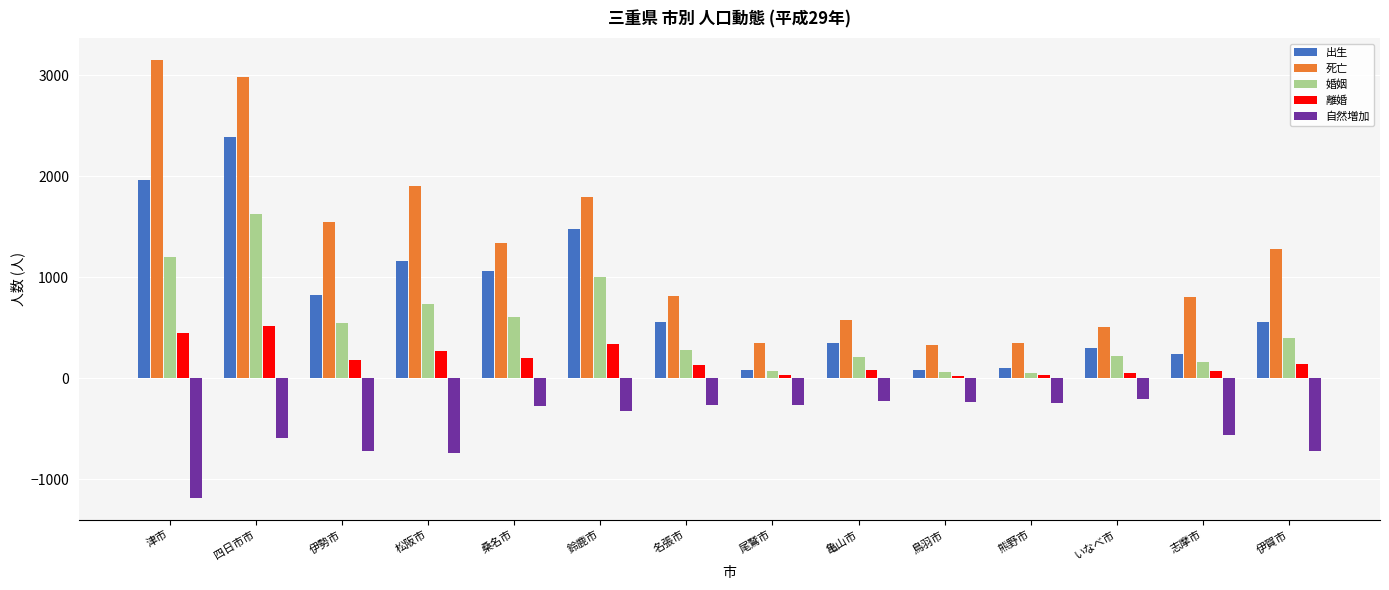

What is the label of the 14th bar from the right?

津市